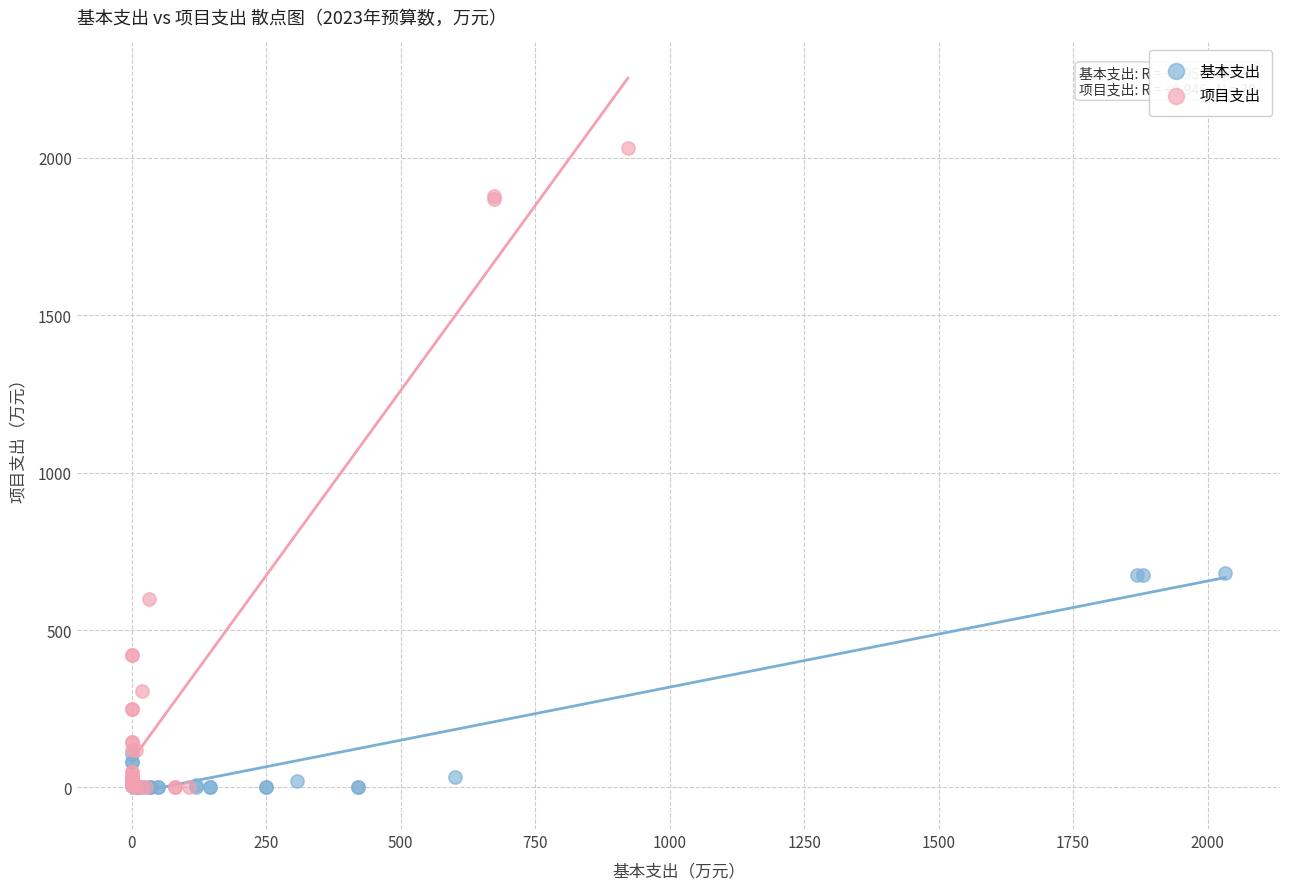

Which series reaches the maximum Y coordinate?

项目支出